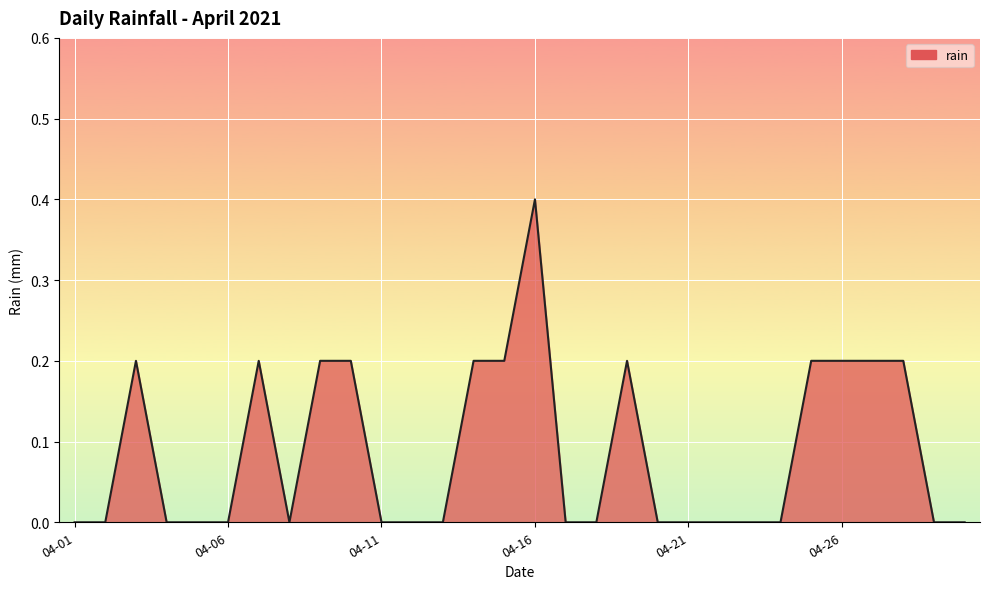

What is the maximum value shown in the chart?

0.4